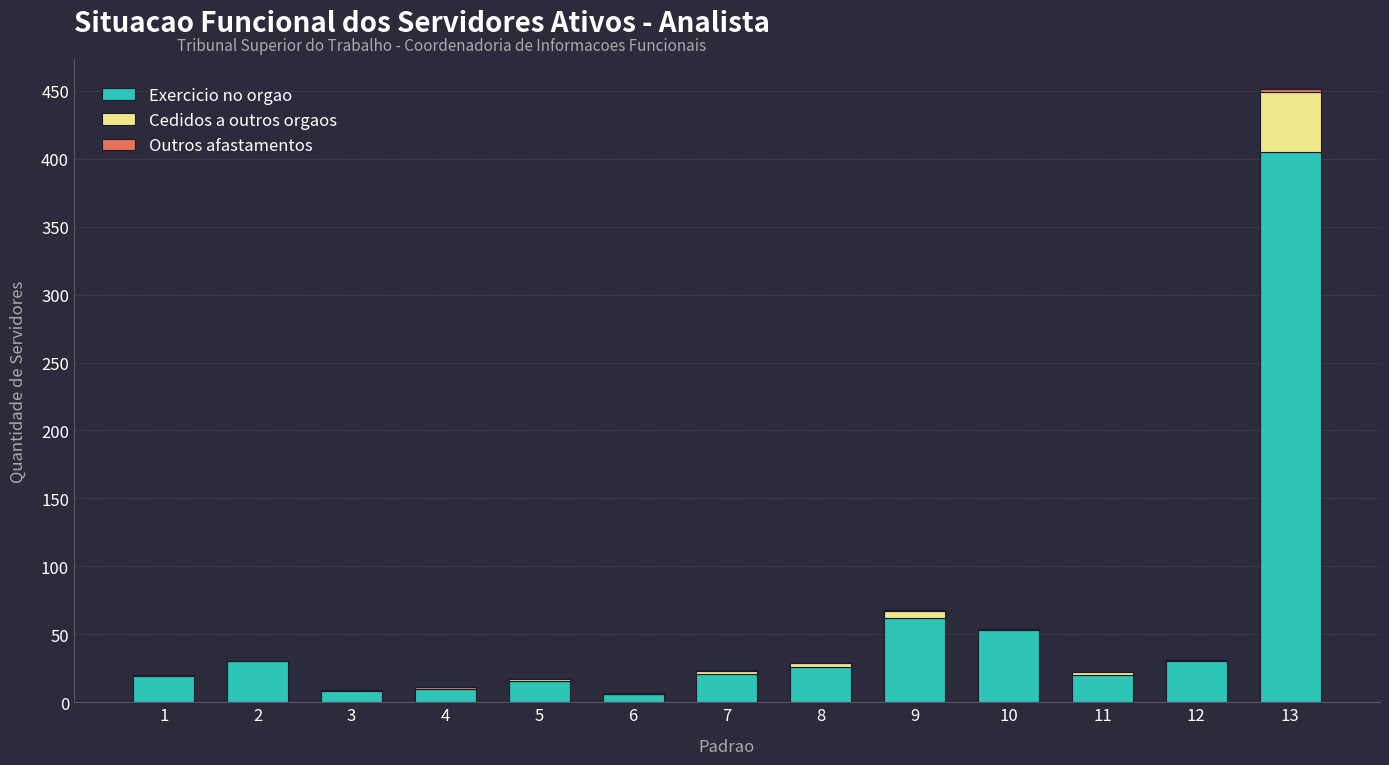

Does the chart contain stacked bars?

Yes